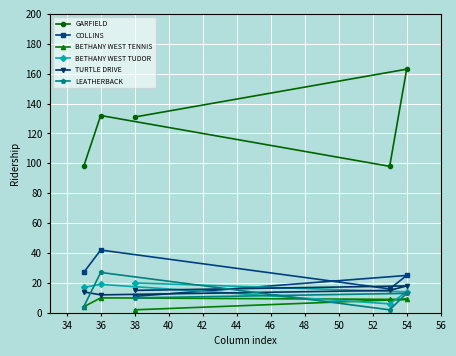

At how many categories does at least one series exceed 46?

5